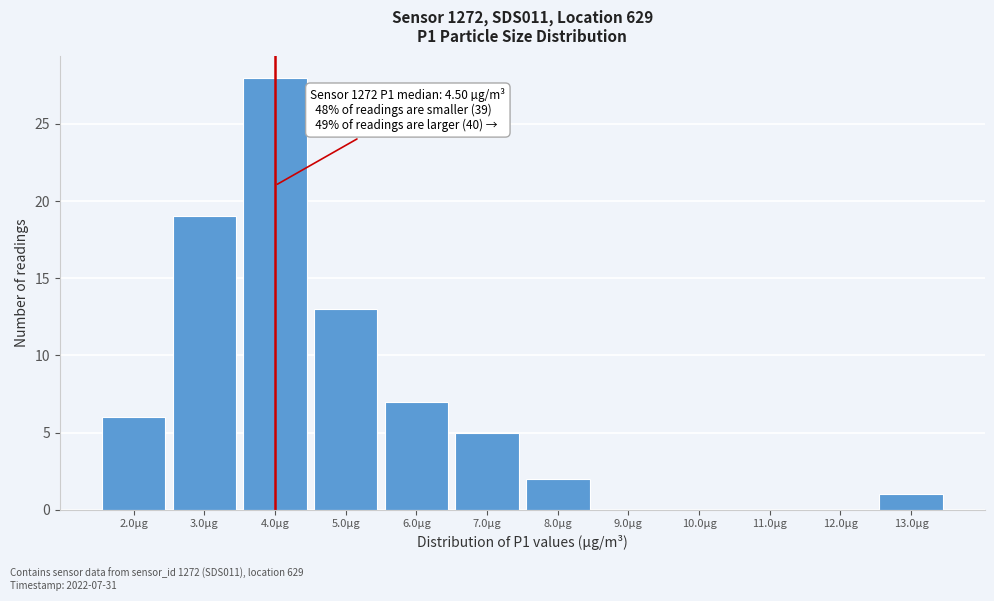

Reading right to left, list all the values displayed in this chart.

13.0µg=1	12.0µg=0	11.0µg=0	10.0µg=0	9.0µg=0	8.0µg=2	7.0µg=5	6.0µg=7	5.0µg=13	4.0µg=28	3.0µg=19	2.0µg=6